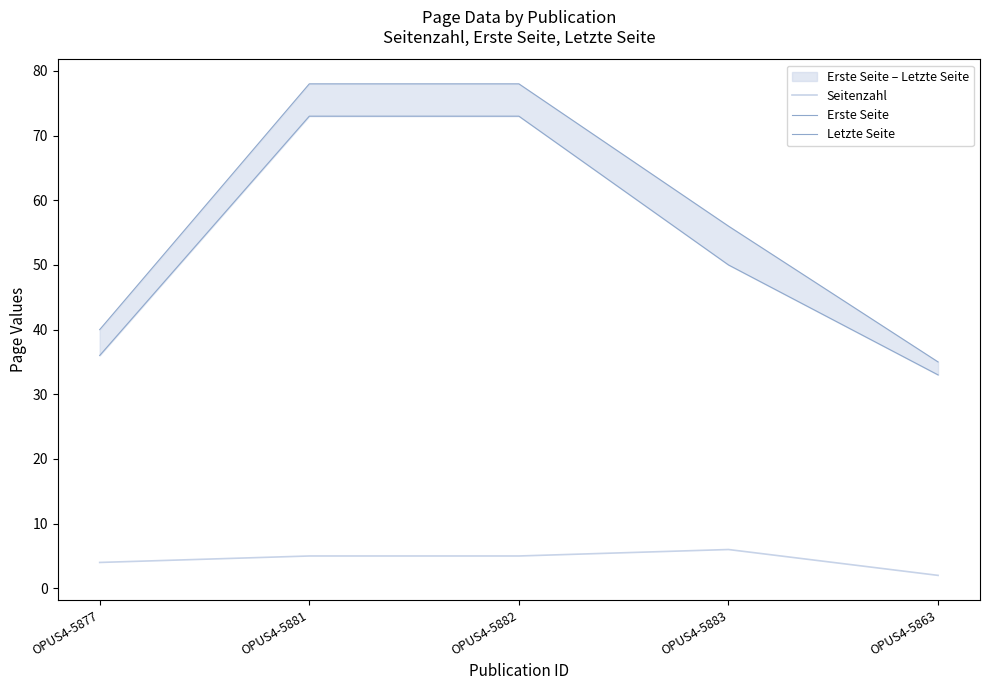

The value of Letzte Seite at OPUS4-5882 is 112. True or false?

False